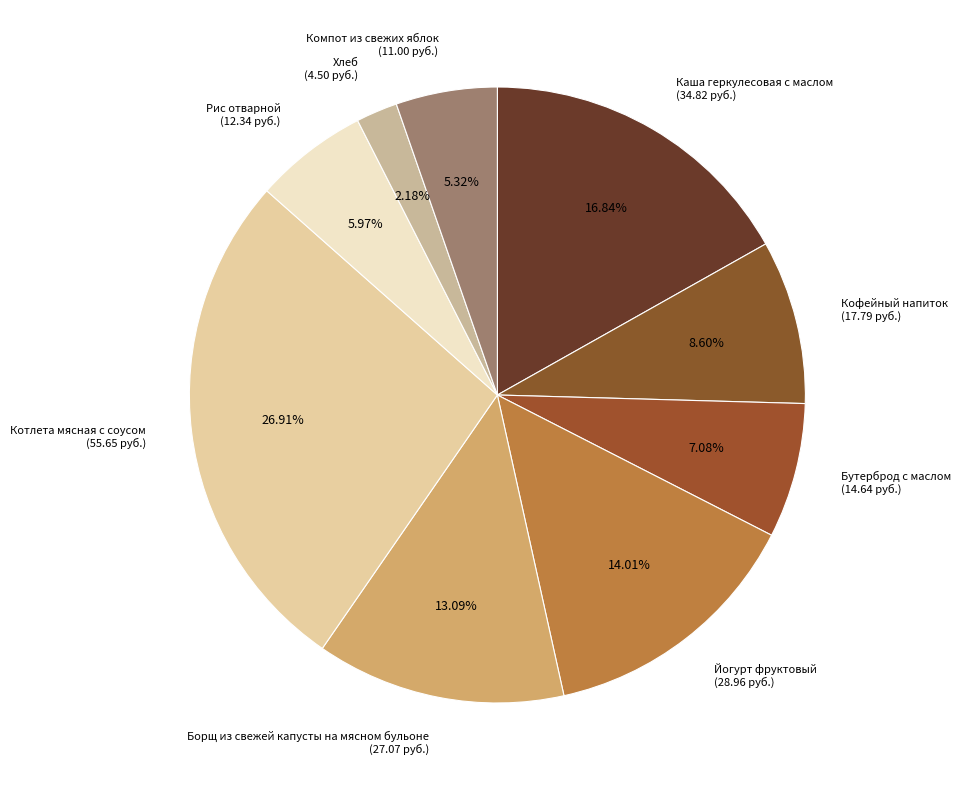

Is Йогурт фруктовый the majority of the pie?

No